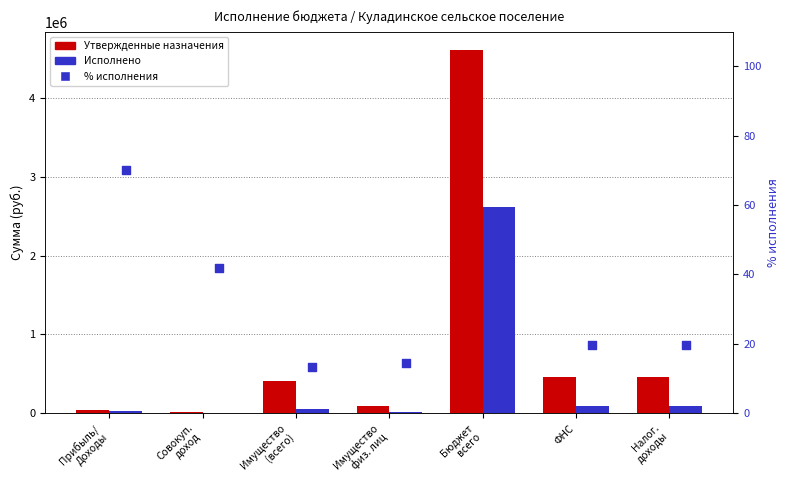

What is the total value across all series at Имущество
физ. лиц?

105488.9